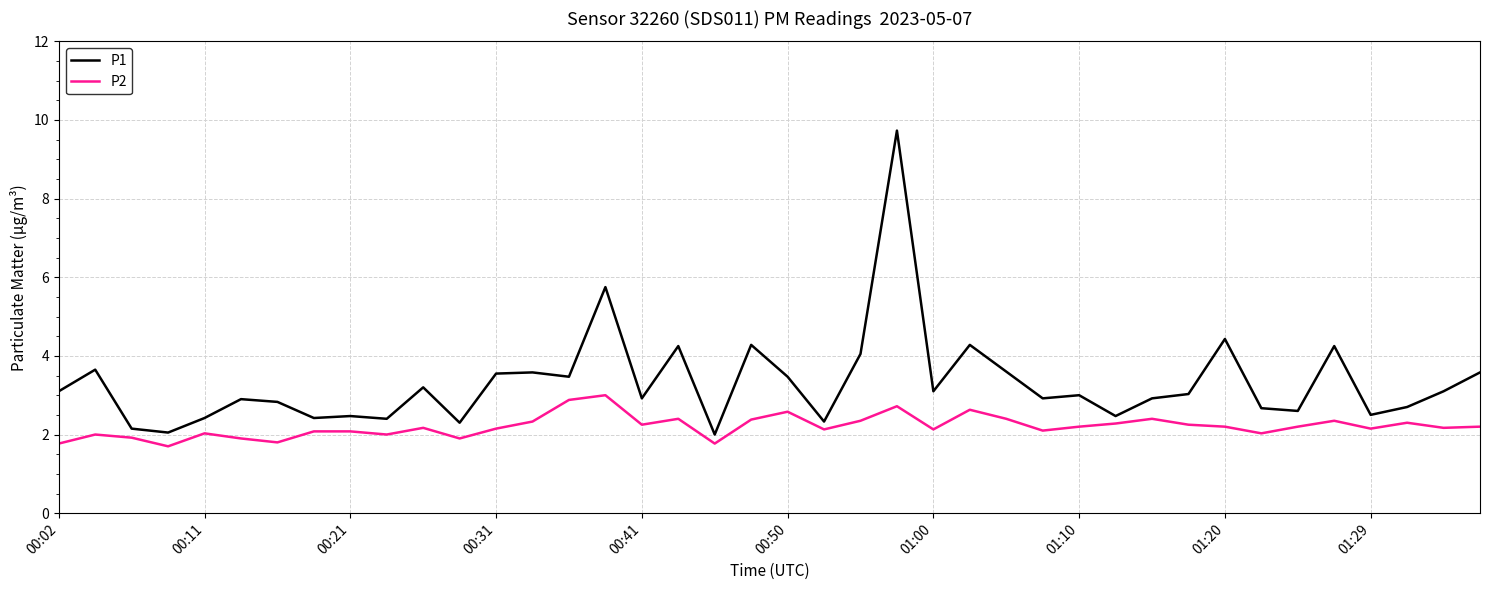

Which series has the largest total across all categories?

P1